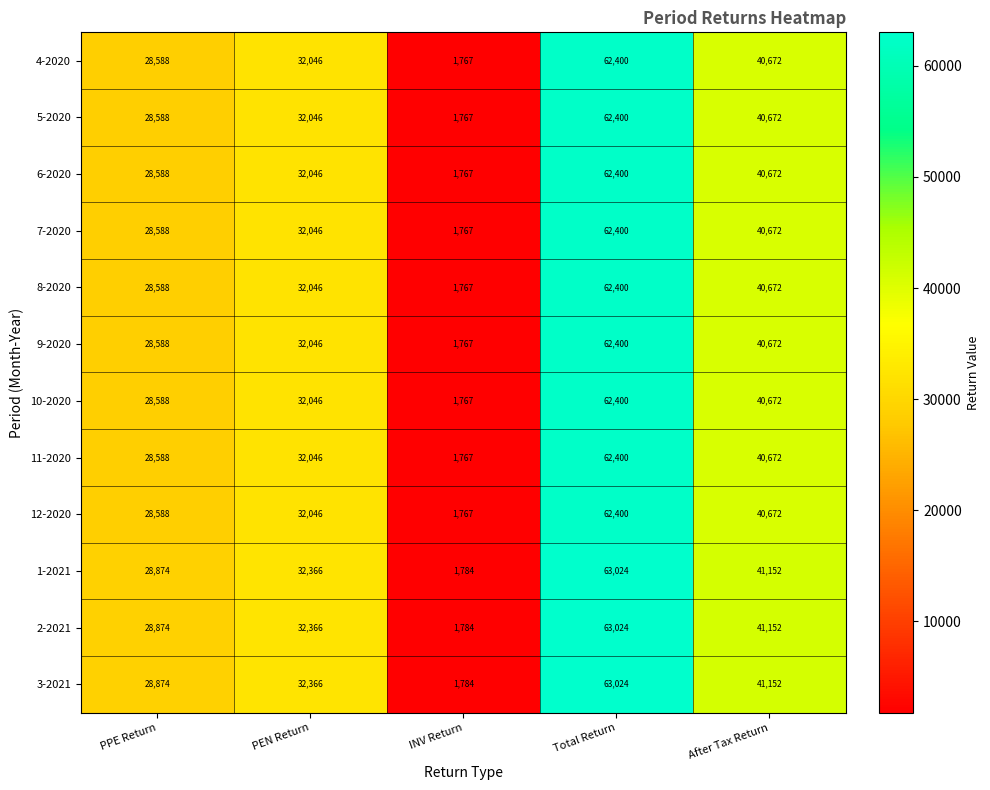

Is the value of 9-2020 at PPE Return greater than the value of 12-2020 at Total Return?

No